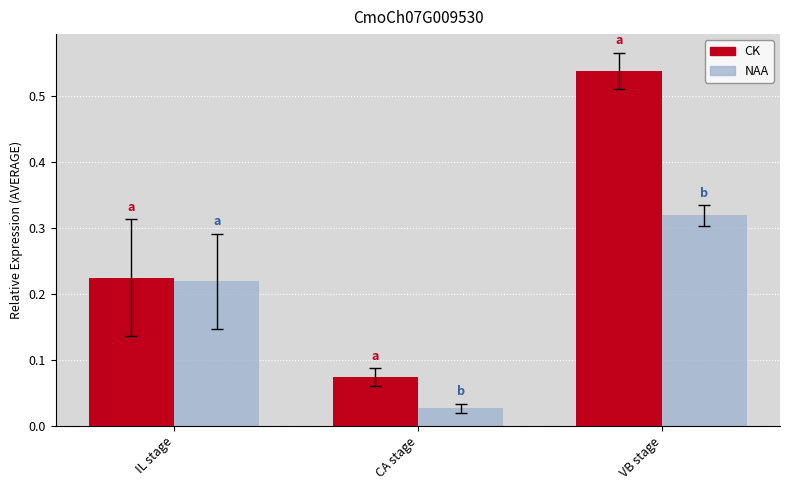

How many bars are there in total?

6